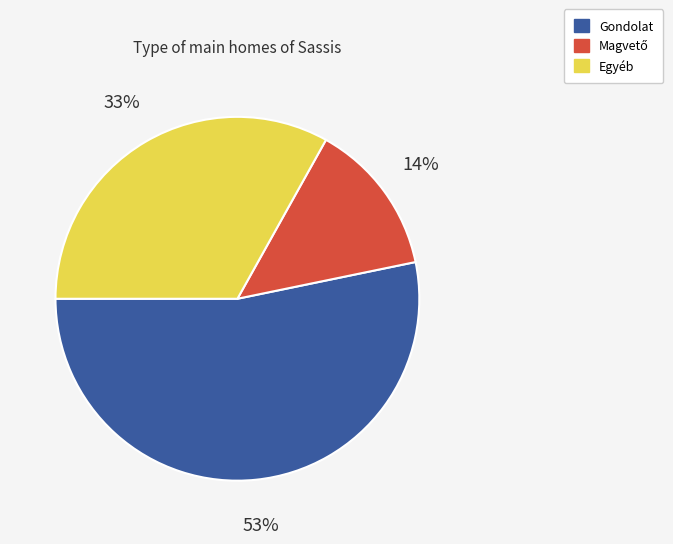

Which category has the biggest portion of the pie?

Gondolat